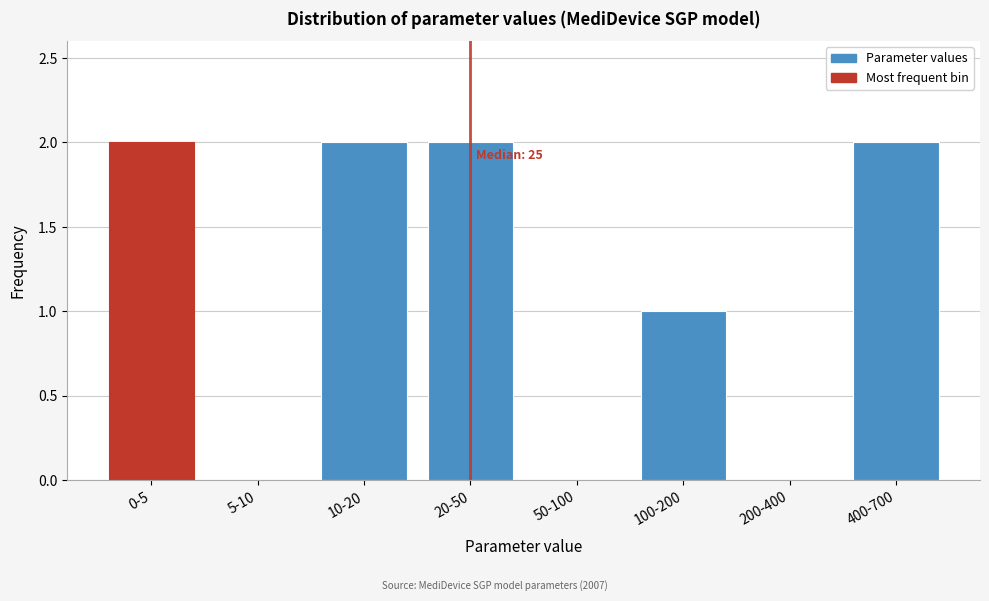

Reading left to right, transcribe all the data shown in this chart.

0-5=2	5-10=0	10-20=2	20-50=2	50-100=0	100-200=1	200-400=0	400-700=2